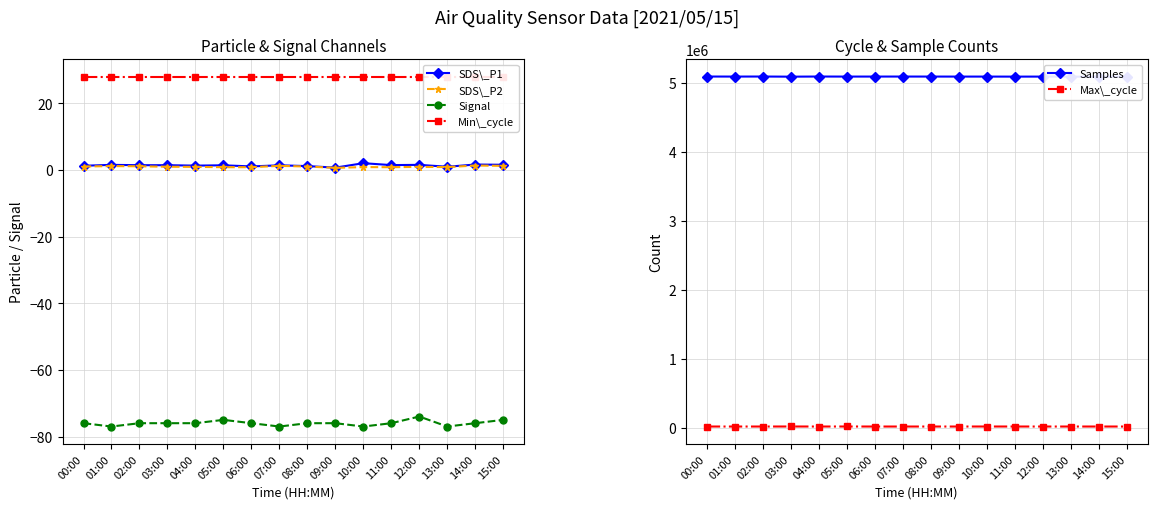

At which category is the sum across all series the highest?

00:00